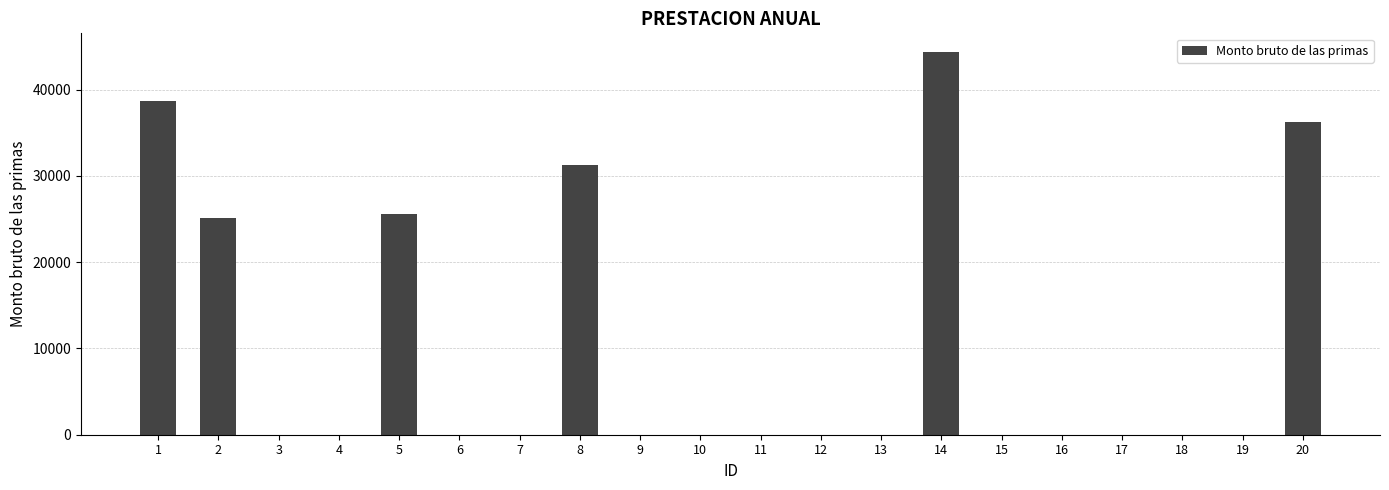

Does the chart contain stacked bars?

No